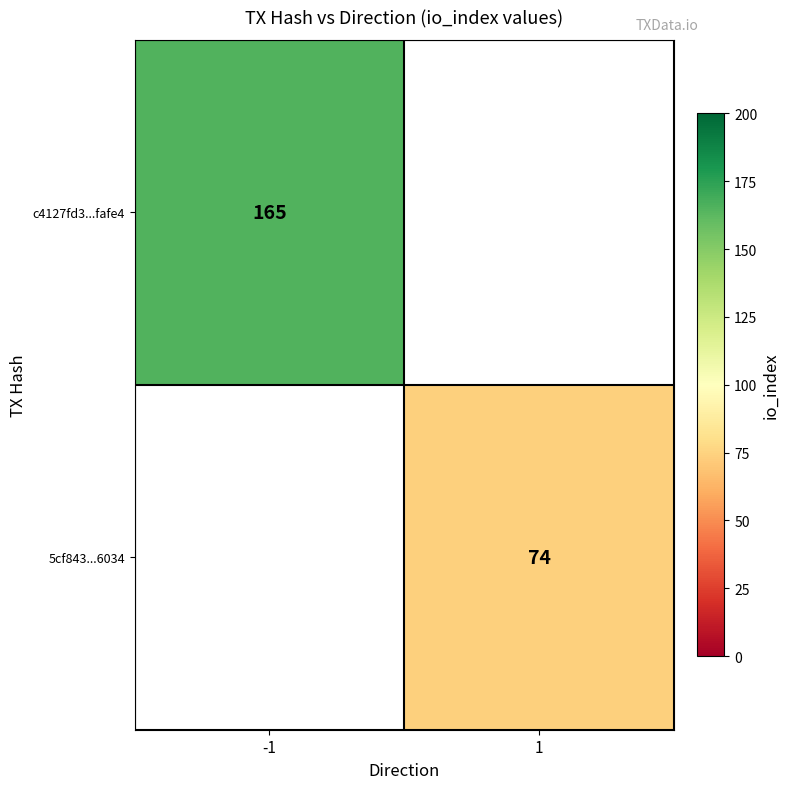

The value of 5cf843...6034 at 1 is 101.2. True or false?

False